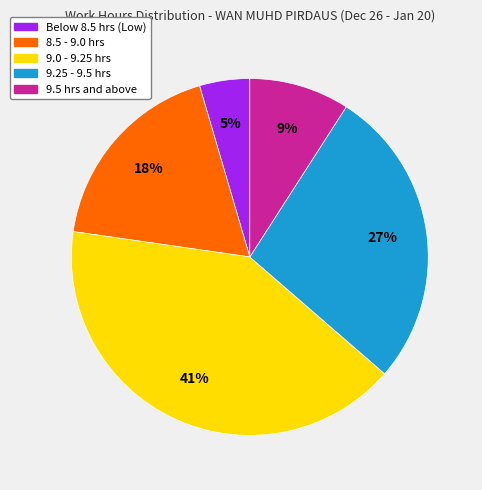

Is there a majority slice in this chart?

No